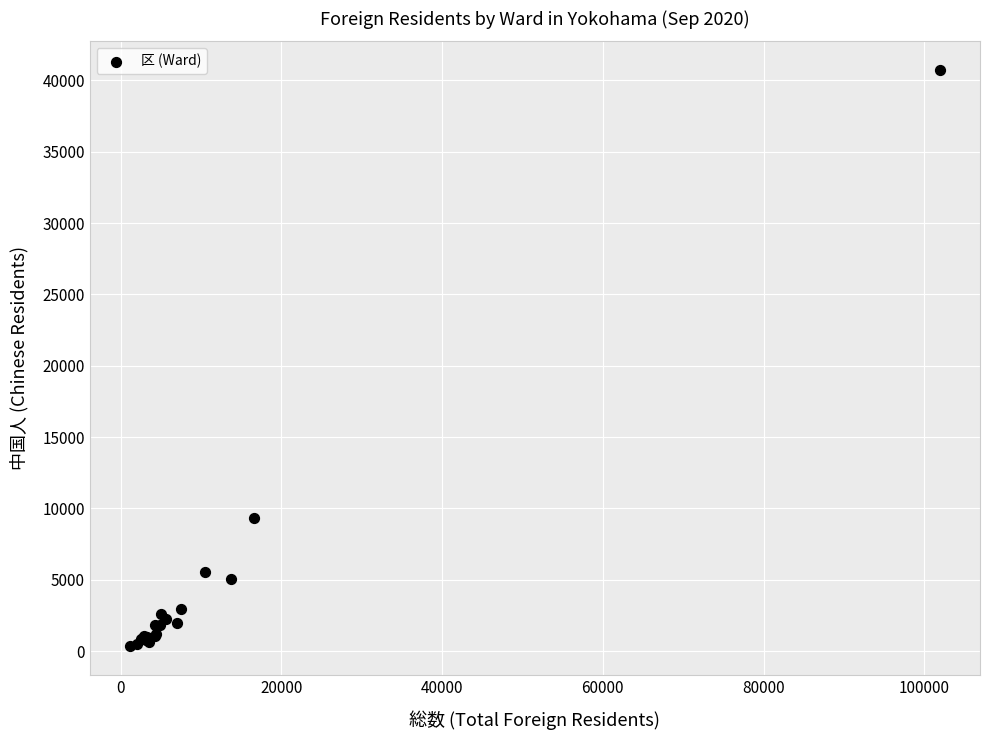

What Y value in the scatter plot is closest to 20538?

9321